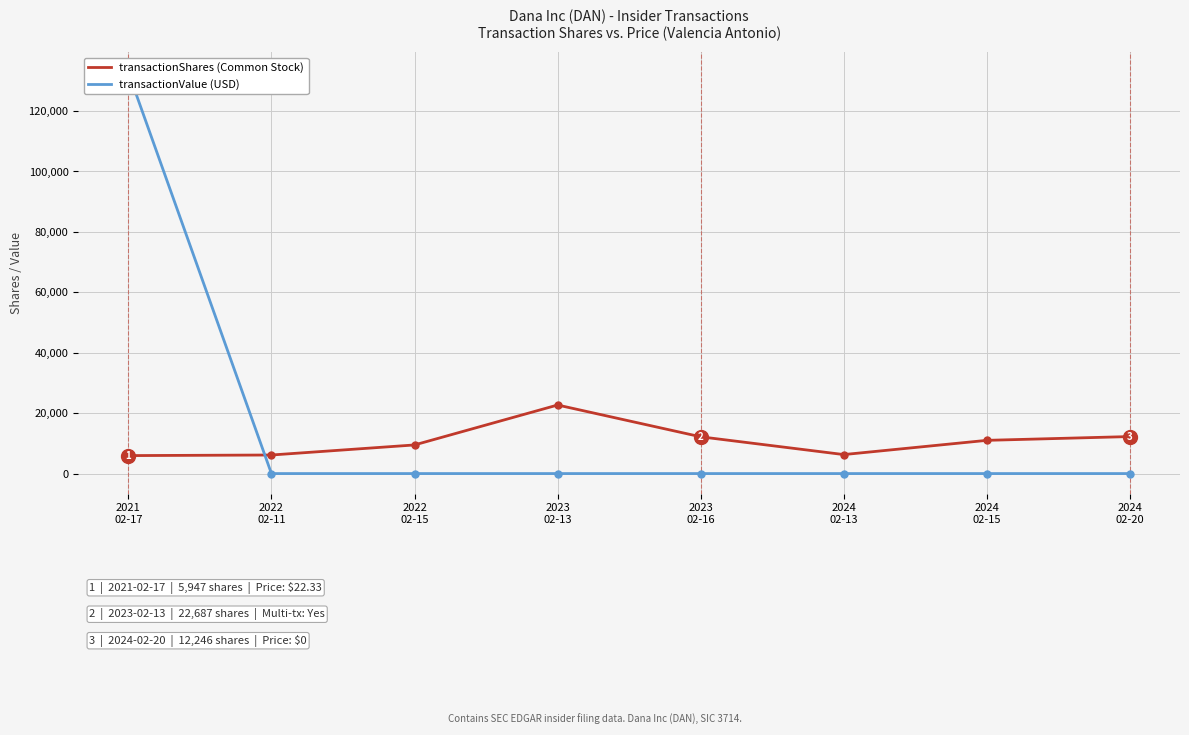

What is the difference between the transactionShares (Common Stock) values at 2024
02-20 and 2022
02-15?

2773